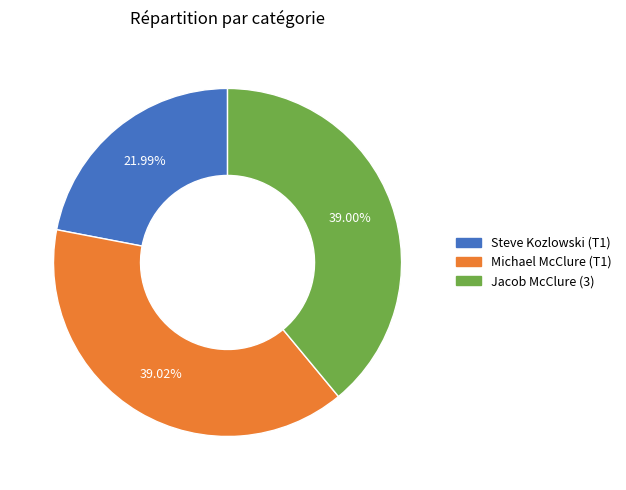

How much of the chart is everything except Steve Kozlowski (T1)?

78.0%